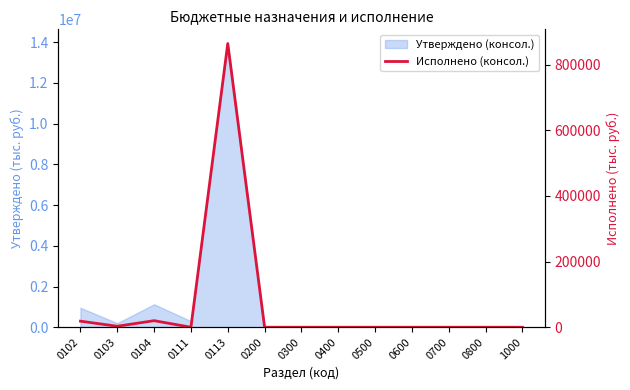

Reading left to right, list all the values displayed in this chart.

18500.0	3000.0	20000.0	0.0	864034.2	0.0	0.0	0.0	0.0	0.0	0.0	0.0	0.0